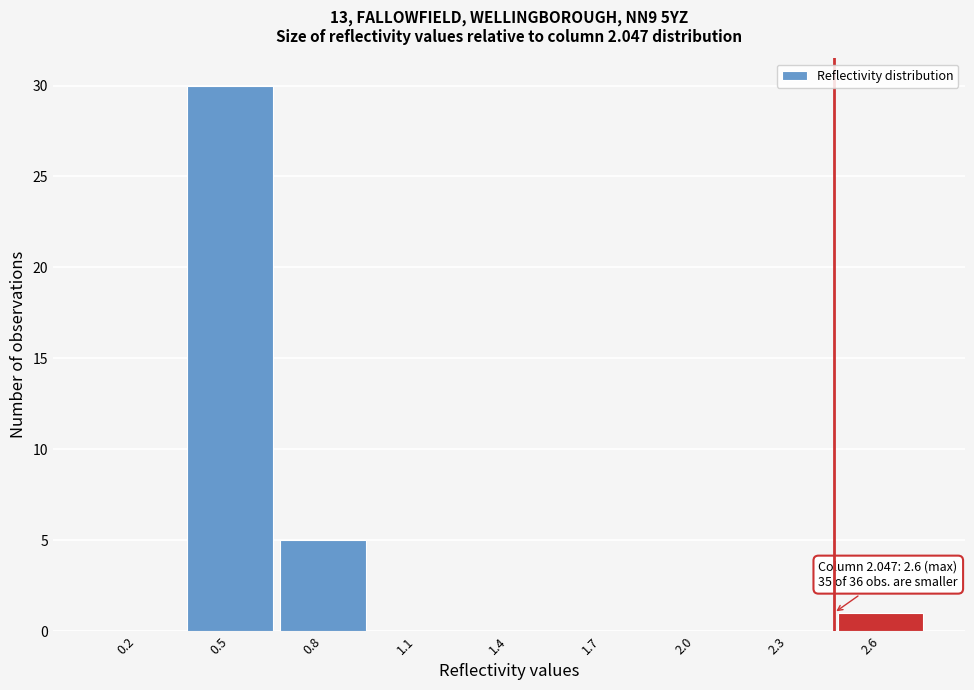

Reading left to right, what are all the values shown in this chart?

0.2=0	0.5=30	0.8=5	1.1=0	1.4=0	1.7=0	2.0=0	2.3=0	2.6=1